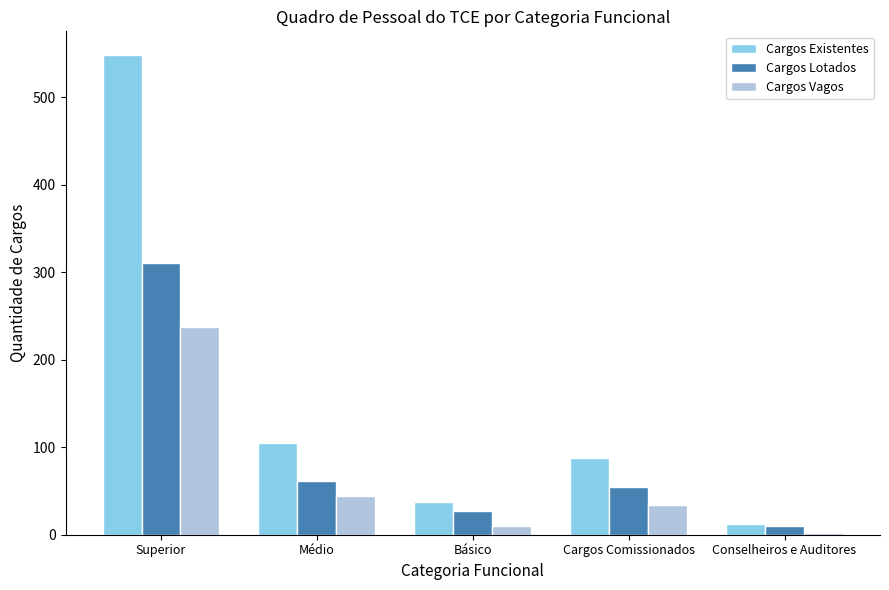

What is the value of the Cargos Lotados bar at the 3rd from the left?

27